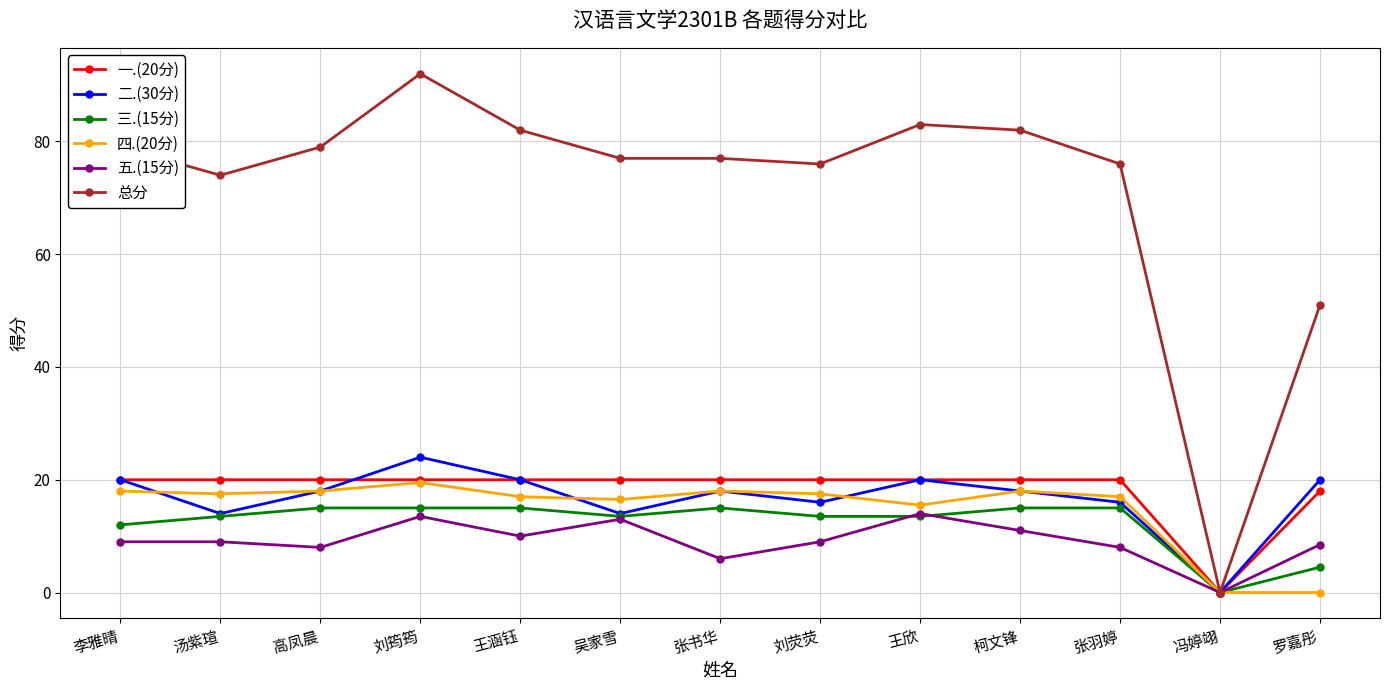

What is the difference between the second highest and second lowest values in the 三.(15分) series?

10.5